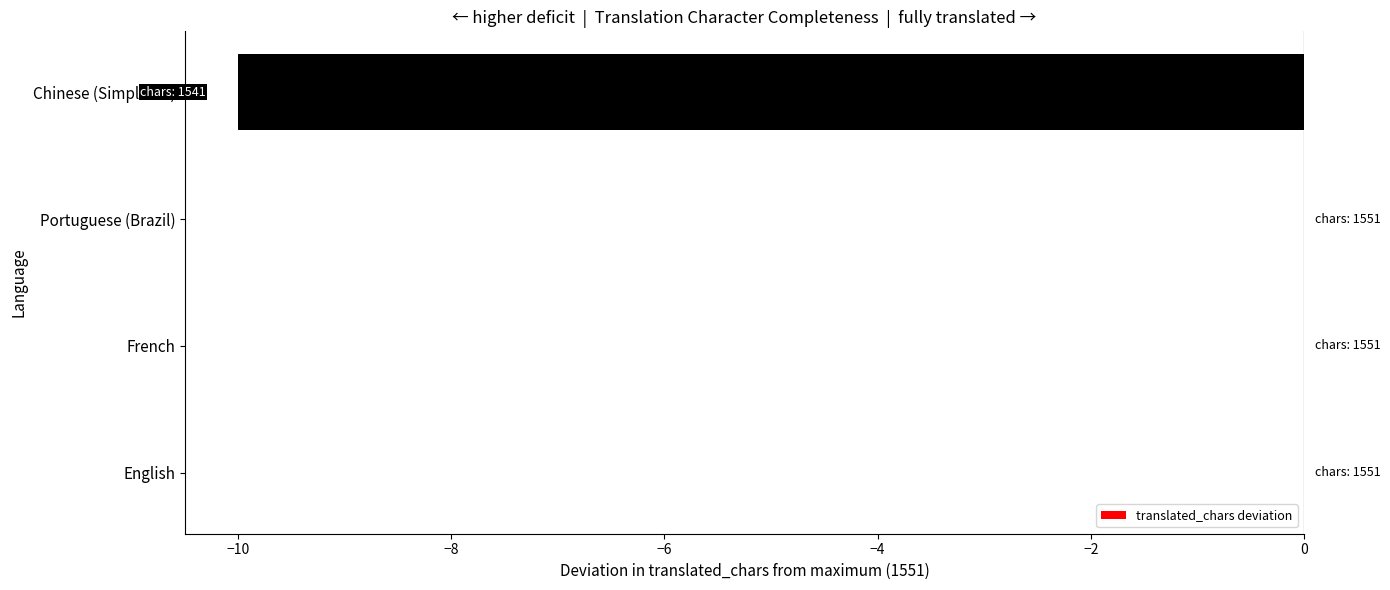

The chart shows a value of 0 at Portuguese (Brazil). True or false?

True